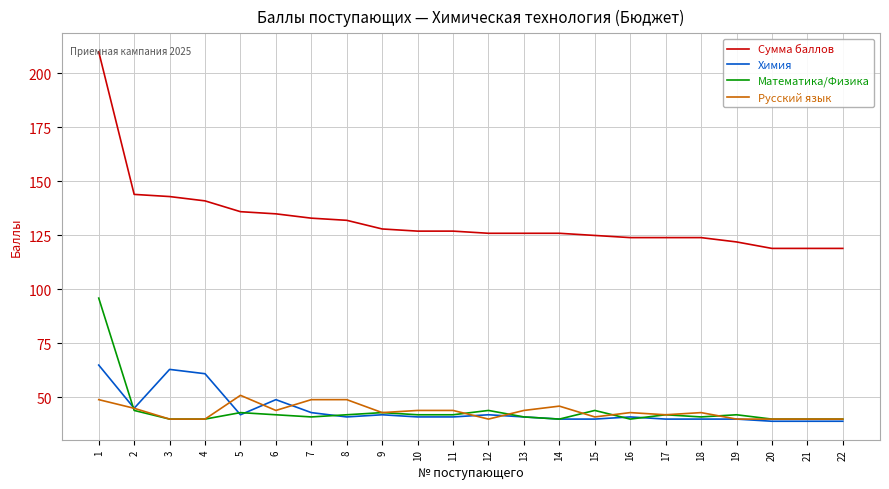

Is it true that Химия equals 65 at 21?

False